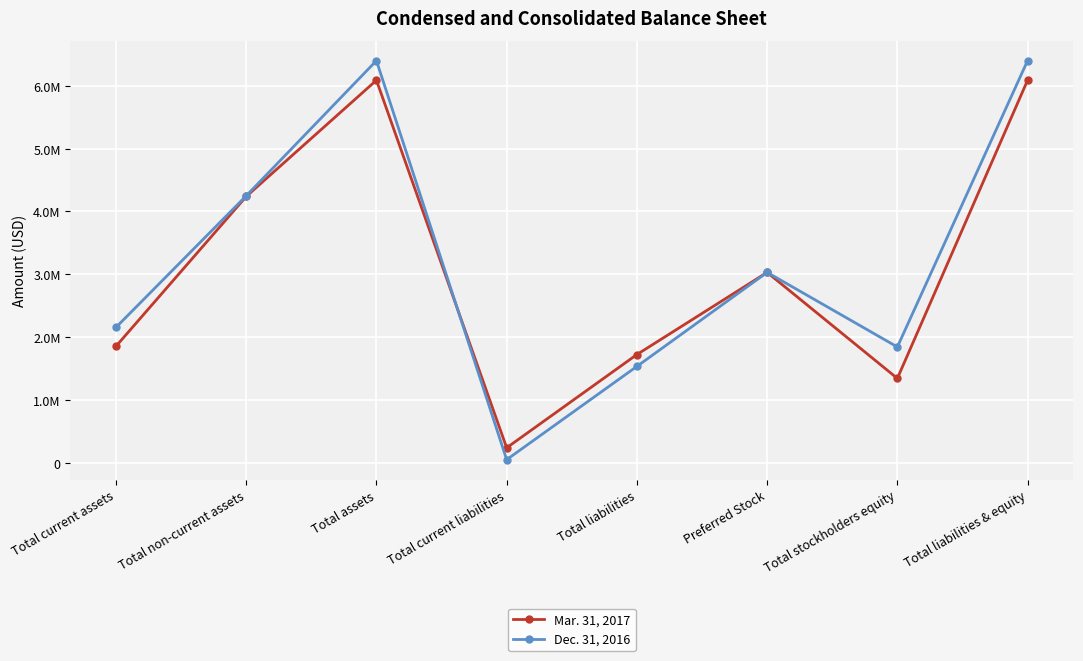

Does the chart have visible grid lines?

Yes